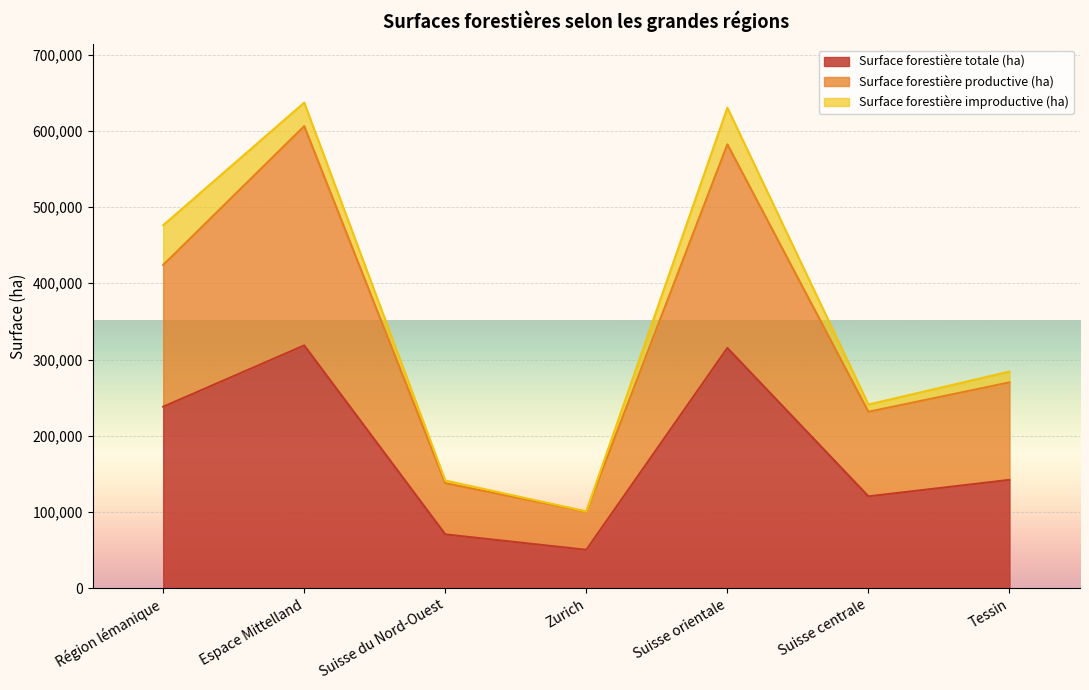

What is the total value across all series at Région lémanique?

476174